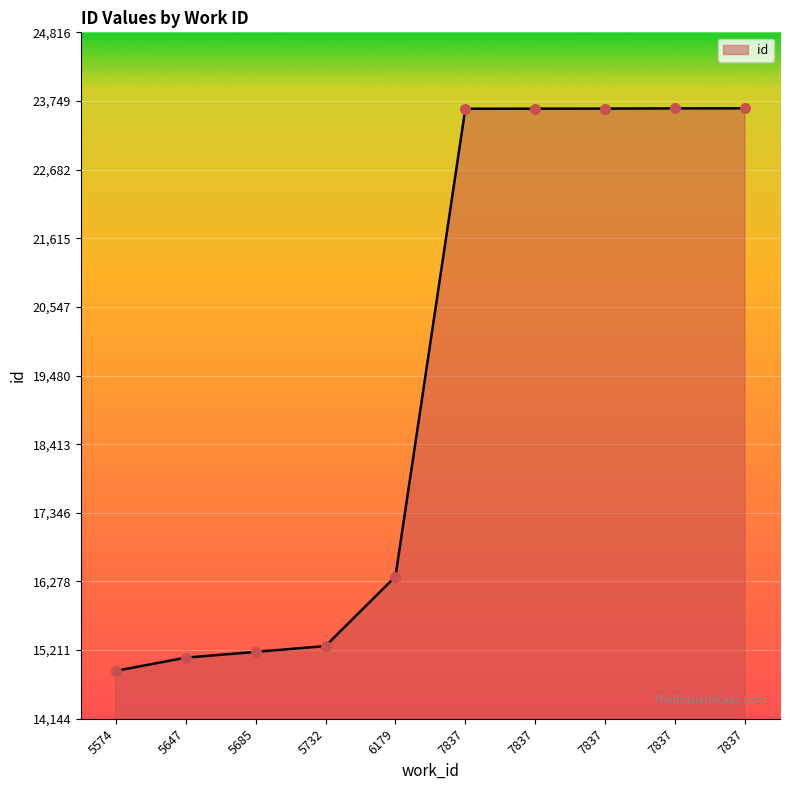

What is the ratio of the value at 7837 to the value at 5647?

1.6